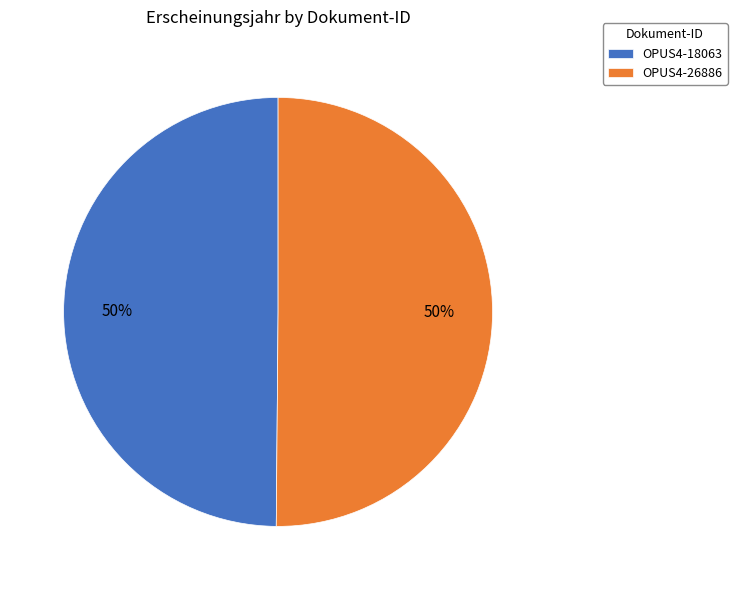

Is the sum of OPUS4-18063 and OPUS4-26886 greater than half?

Yes